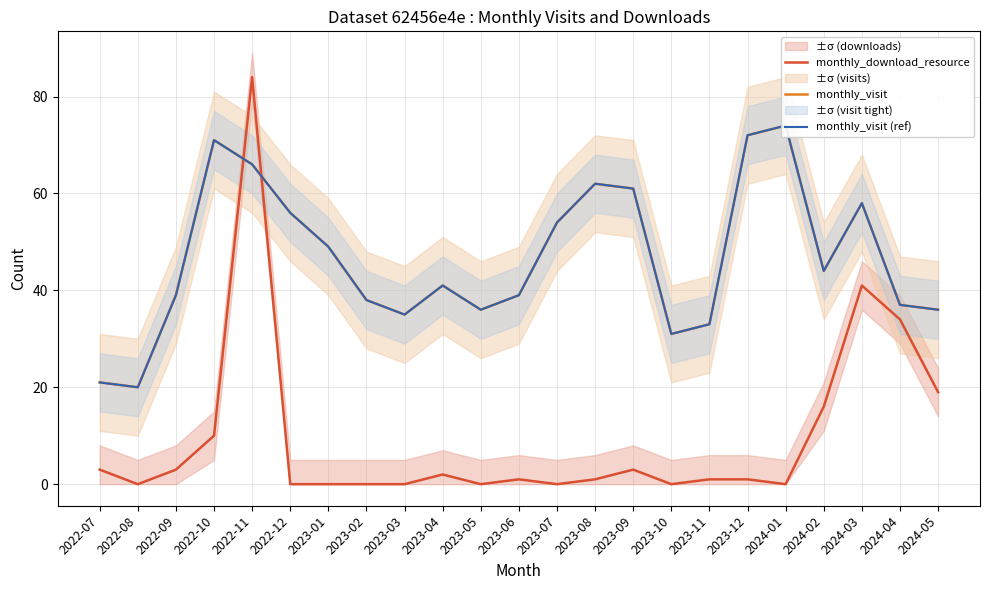

At which label does monthly_visit (ref) first exceed 41?

2022-10